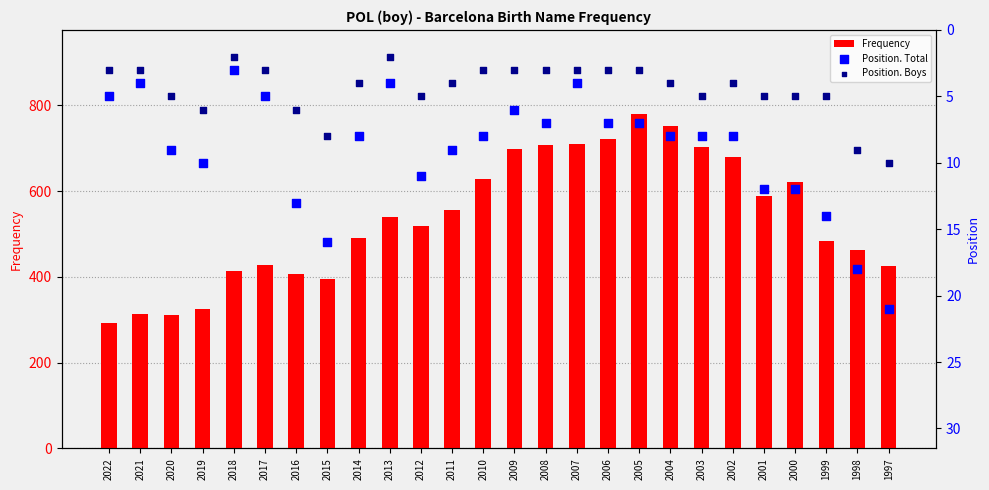

Which series contains the lowest Y value?

Position. Boys